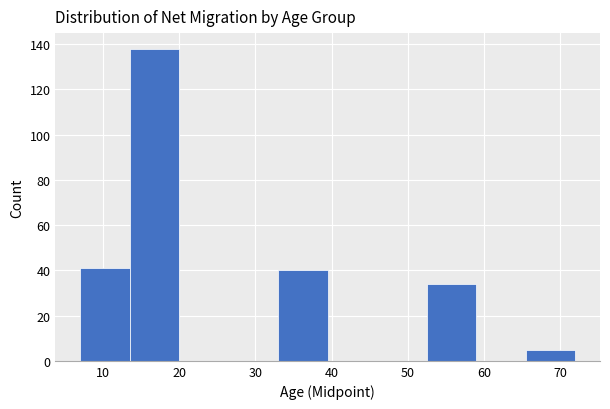

What is the height of the bar covering 52.5 to 59.0 on the x-axis? Neither the bar edges nor the heights are printed on the chart, so give them approximately, as read against the axes.

34